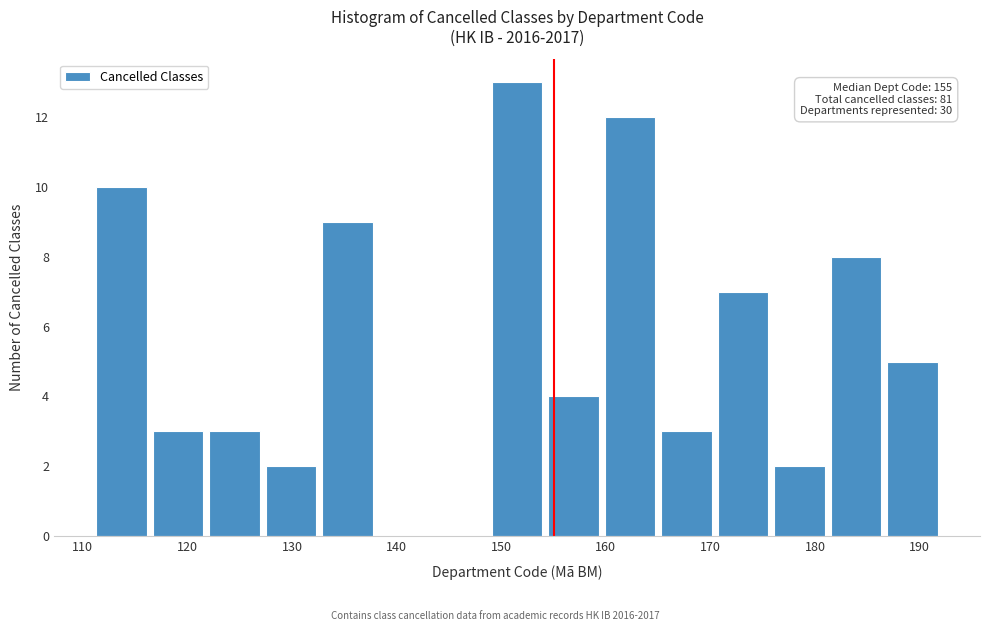

Which range on the x-axis has the tallest bar?

148.8 to 154.2